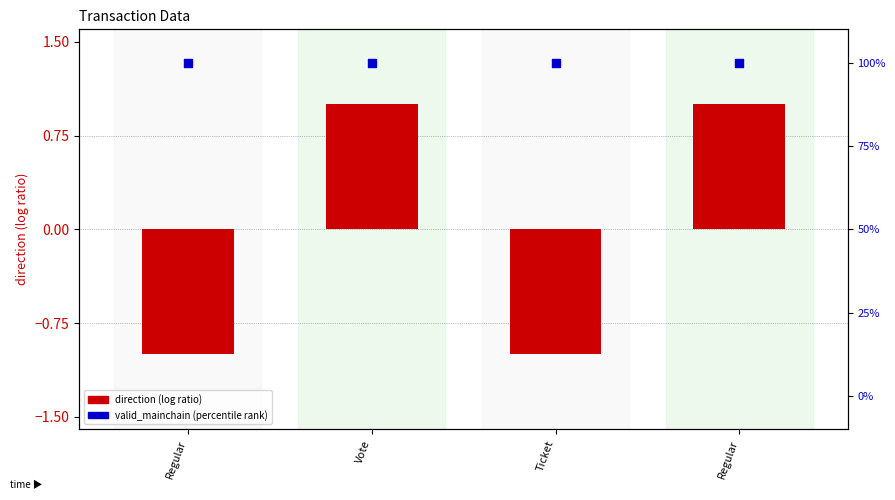

What is the total value across all series at Vote?

101